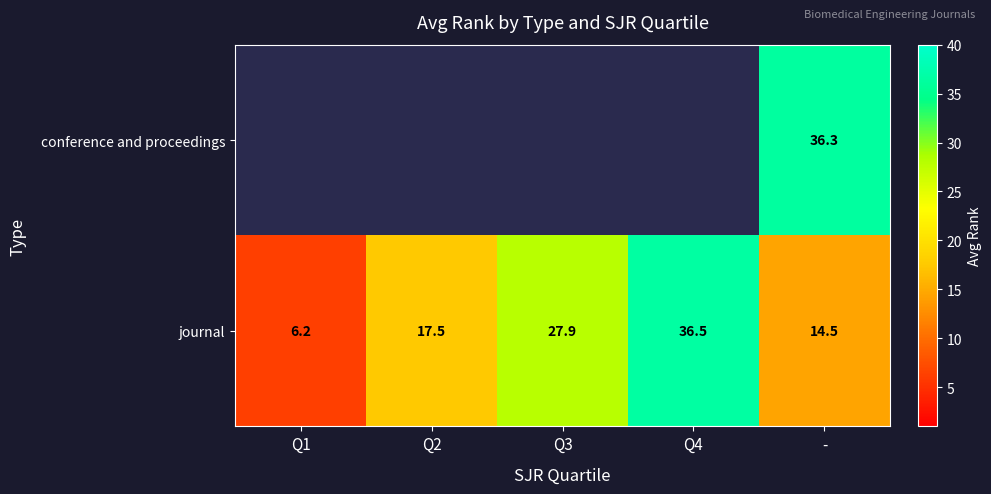

Which label corresponds to the smallest value in the chart?

Q1